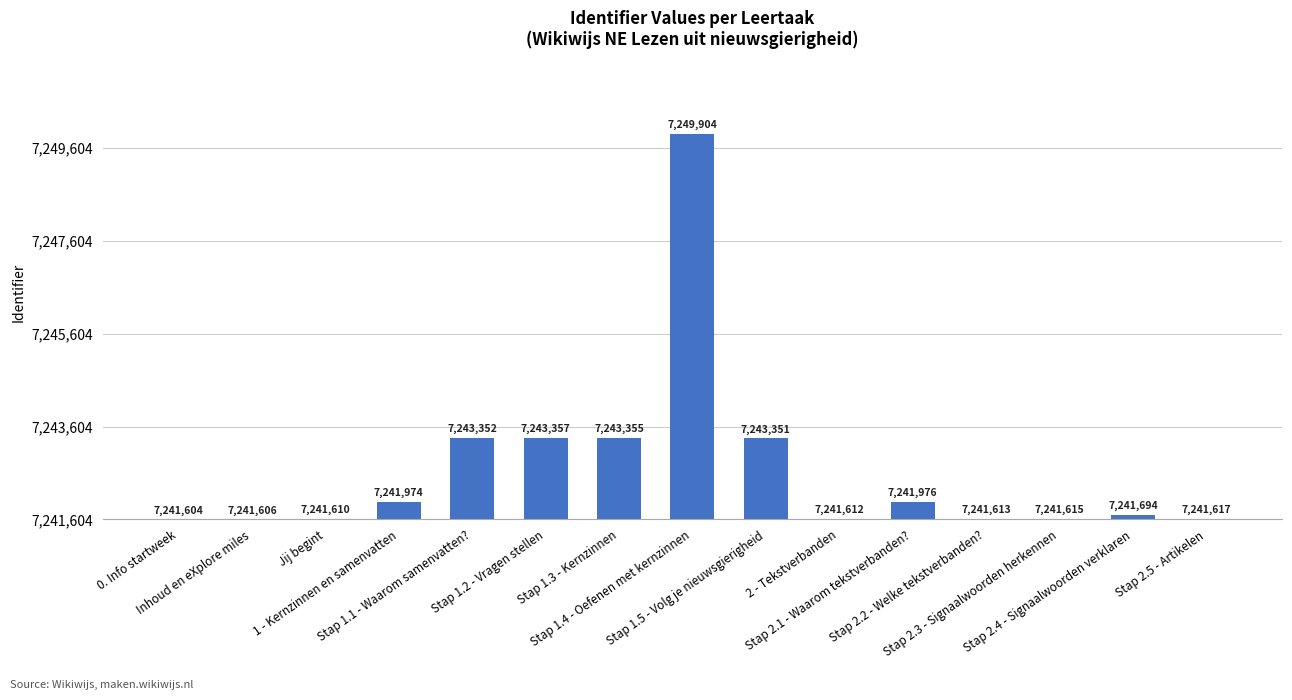

How many data points does each series have?

15